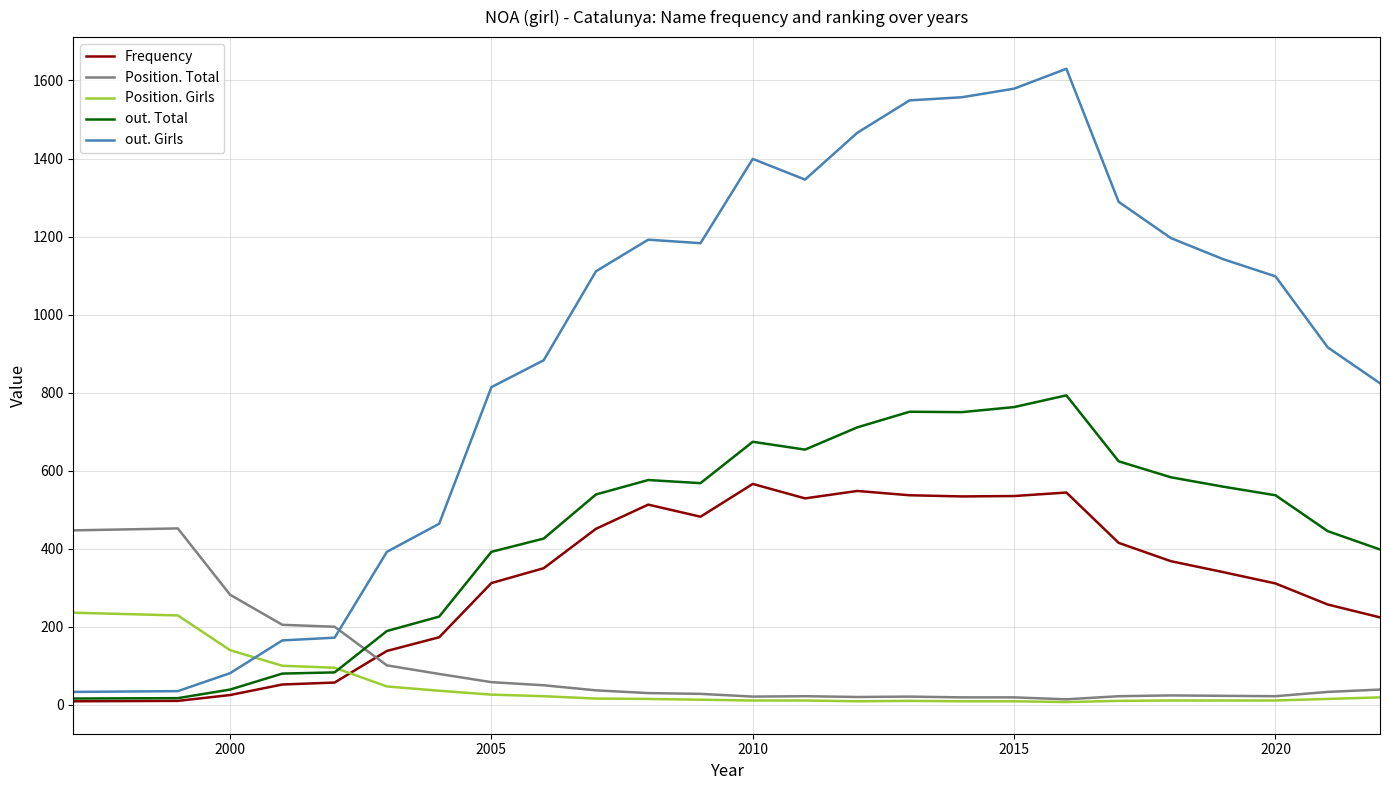

True or false: Position. Total and Frequency cross at least once.

True